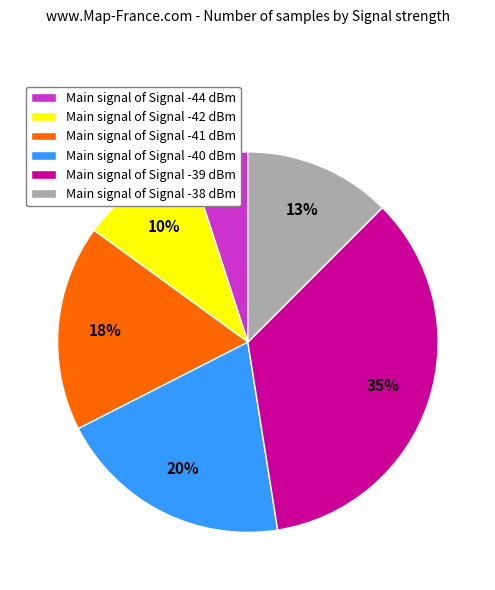

How many segments does this pie chart have?

6